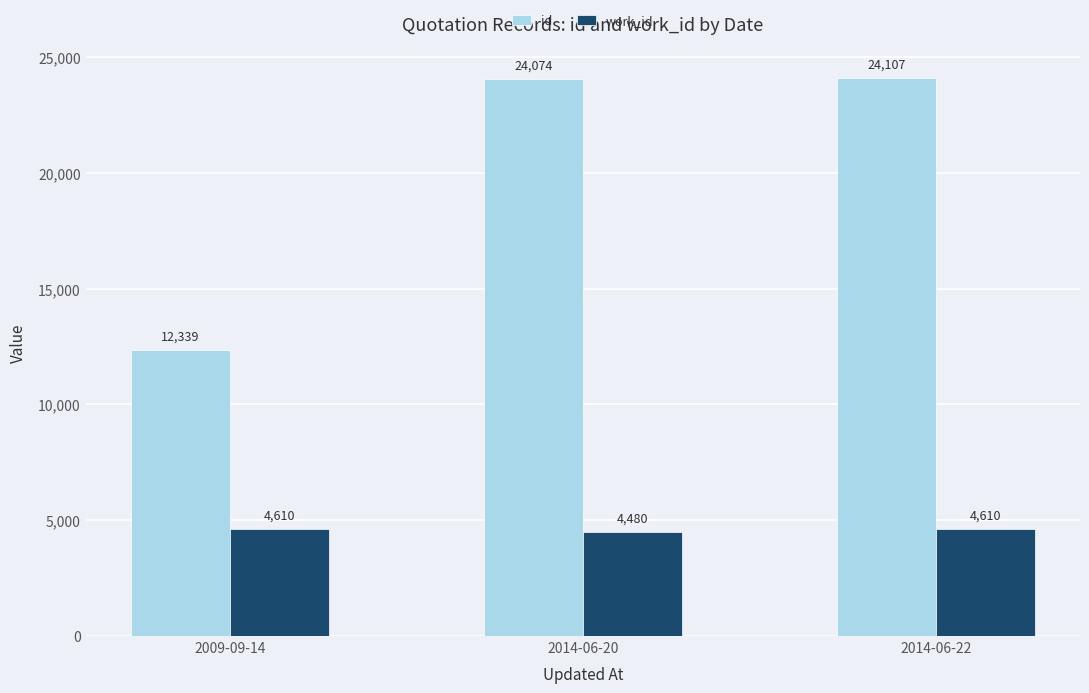

How many bars are there in total?

6